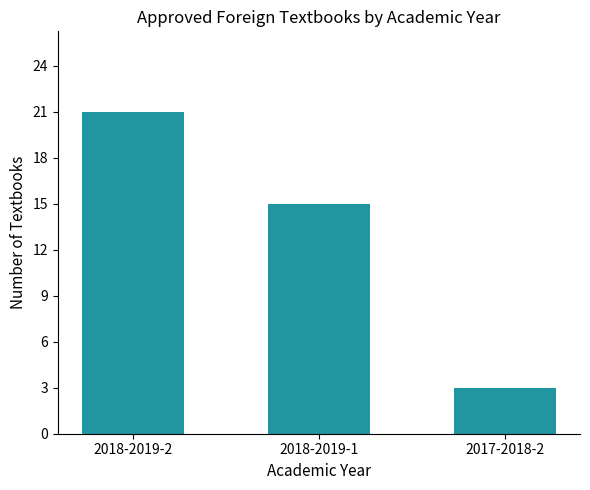

True or false: the data shows 15 at 2018-2019-1.

True